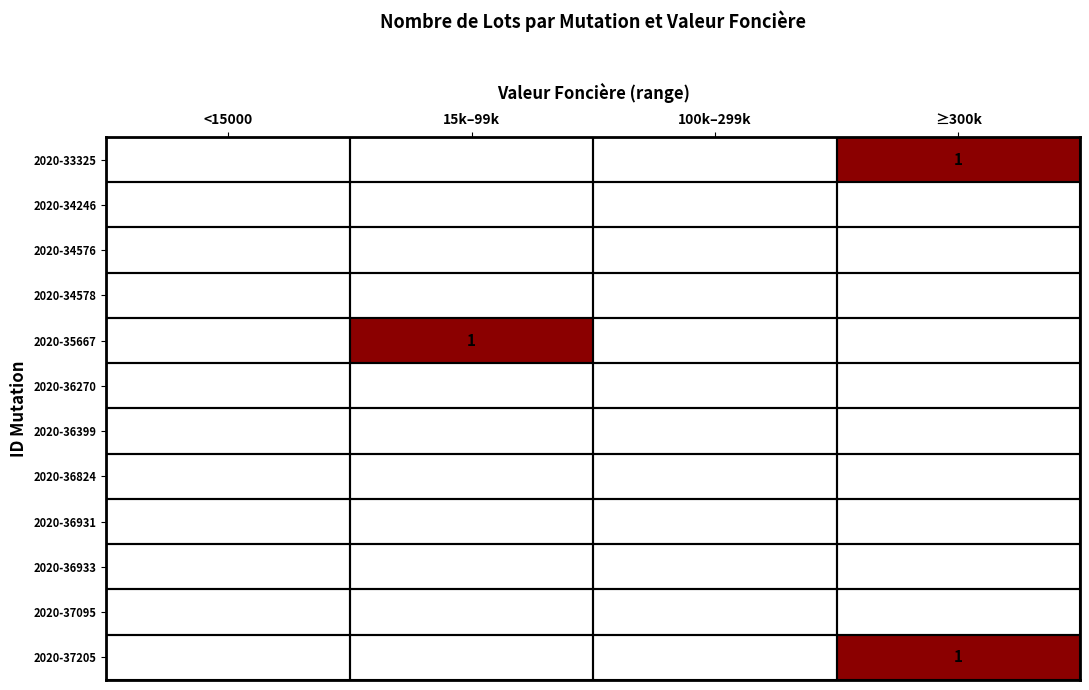

Which series changed the most between 15k–99k and ≥300k?

2020-33325